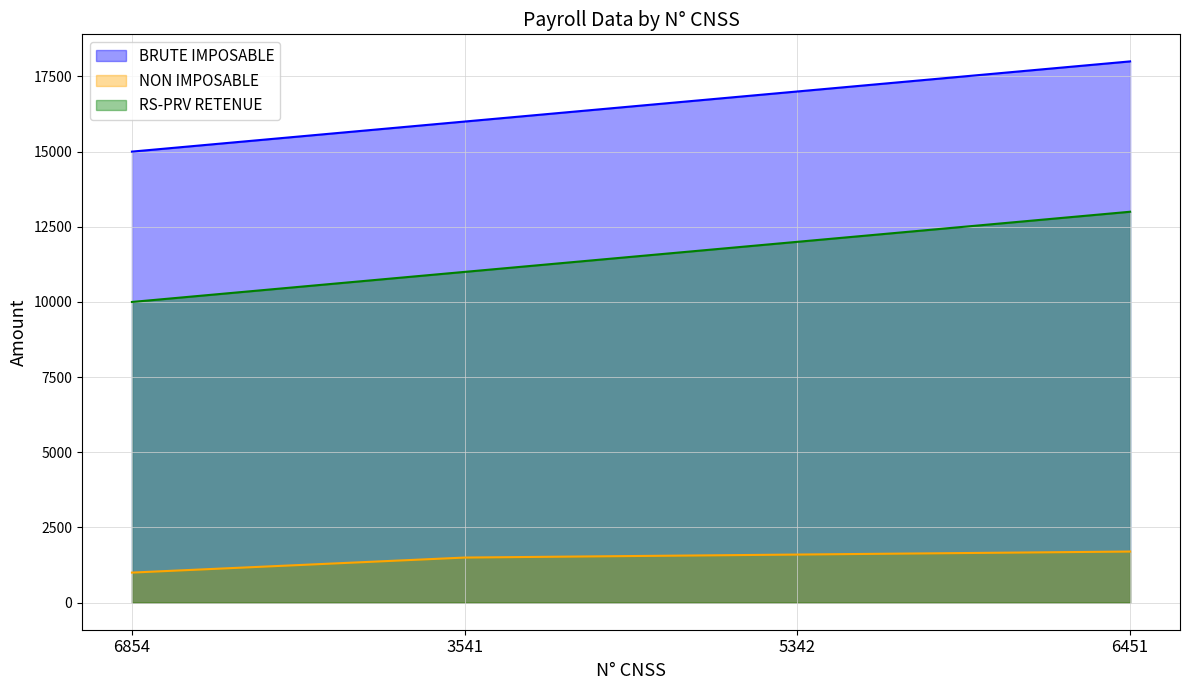

What are all the series names shown in the legend?

BRUTE IMPOSABLE, NON IMPOSABLE, RS-PRV RETENUE